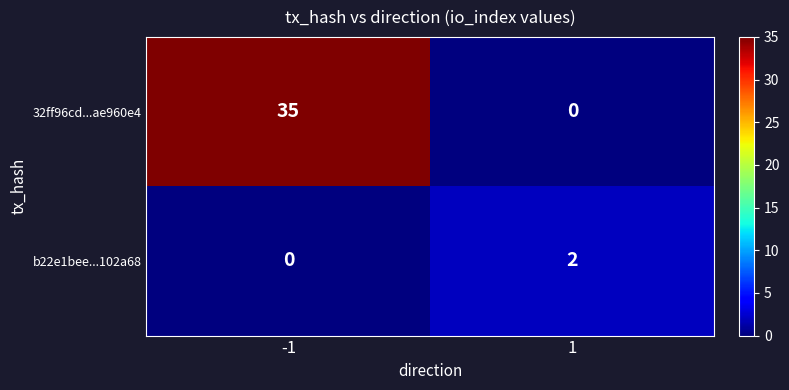

List the series in order of their peak value, lowest first.

b22e1bee...102a68, 32ff96cd...ae960e4